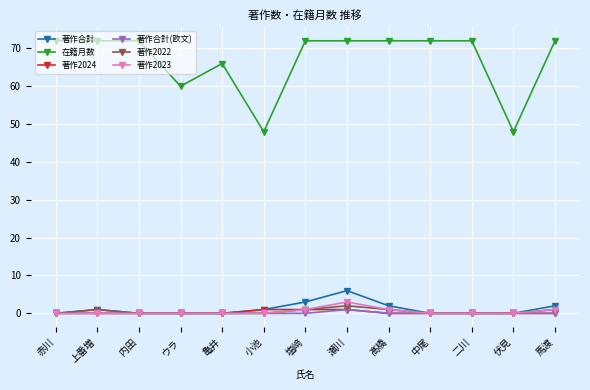

Count the number of categories in the chart.

13